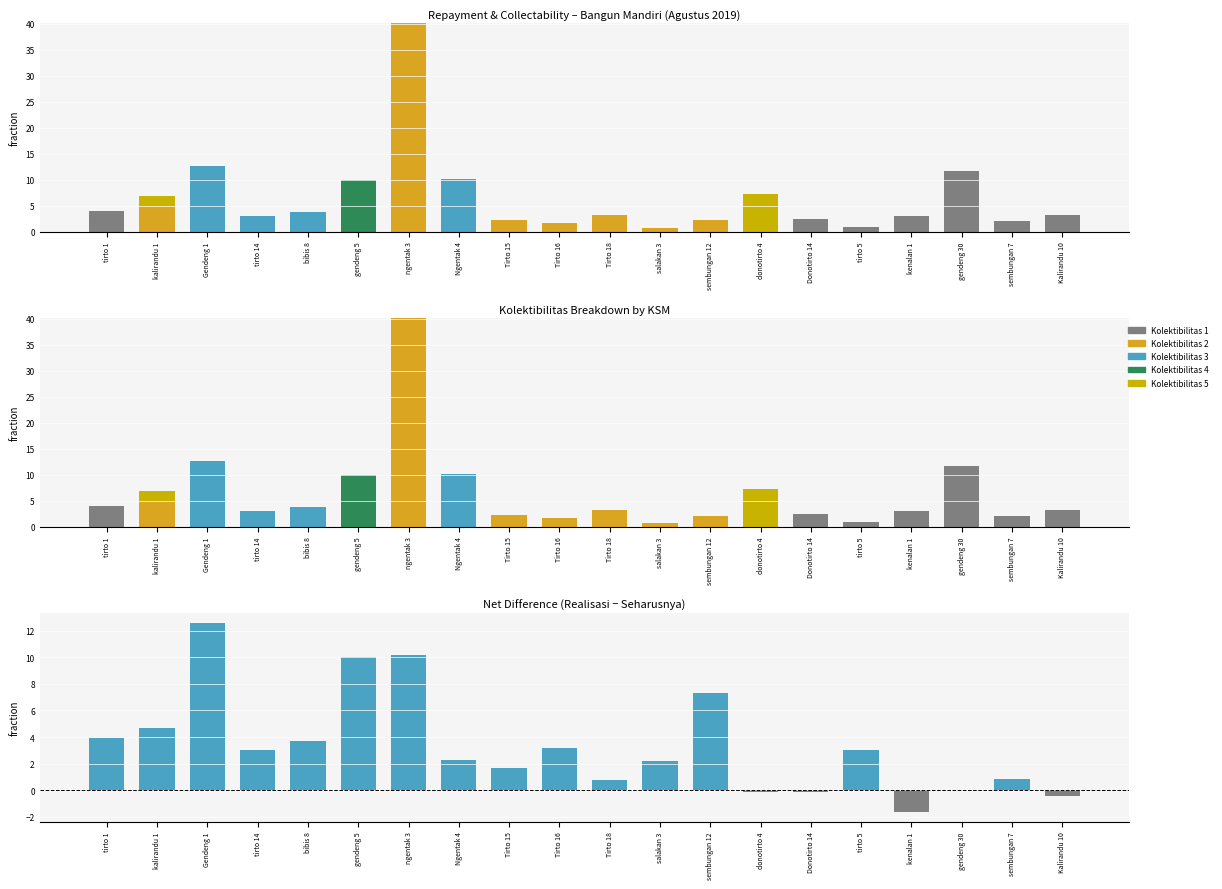

At which category is the sum across all series the highest?

ngentak 3